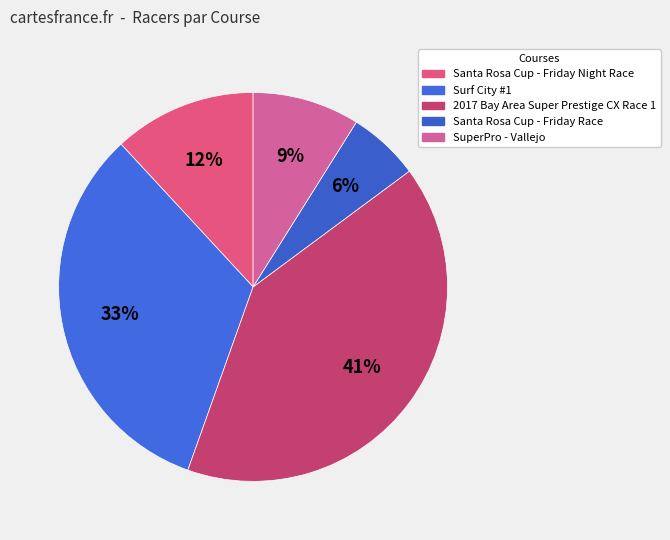

Is there any slice that represents more than half of the pie?

No